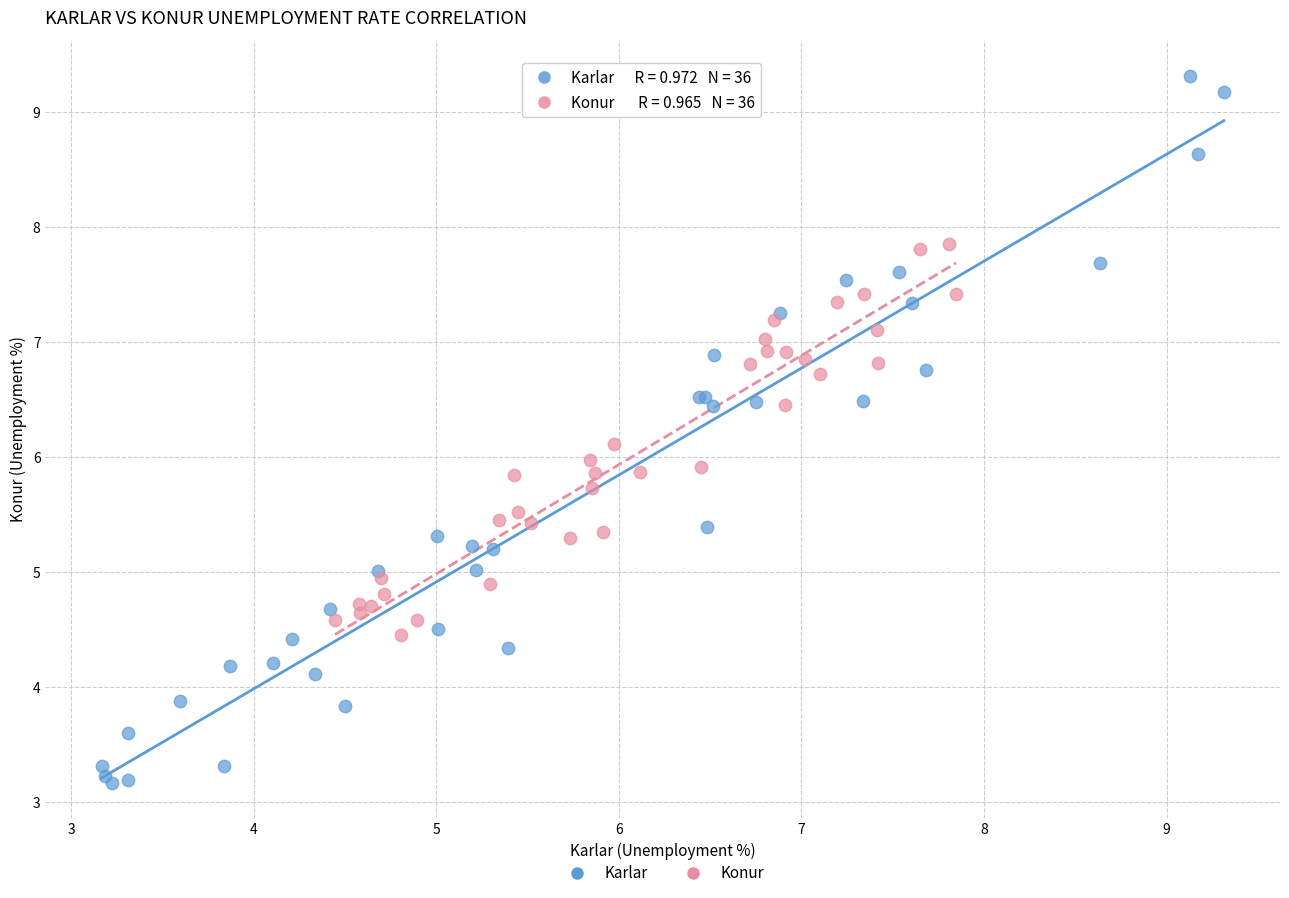

What are all the series names shown in the legend?

Karlar, Konur